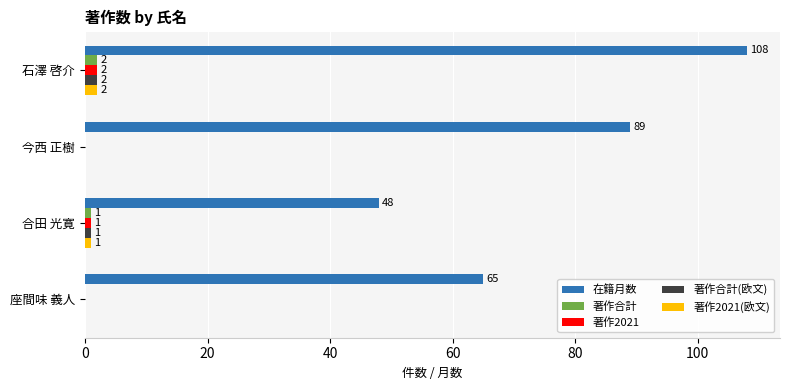

What is the average value of the 在籍月数 series?

78